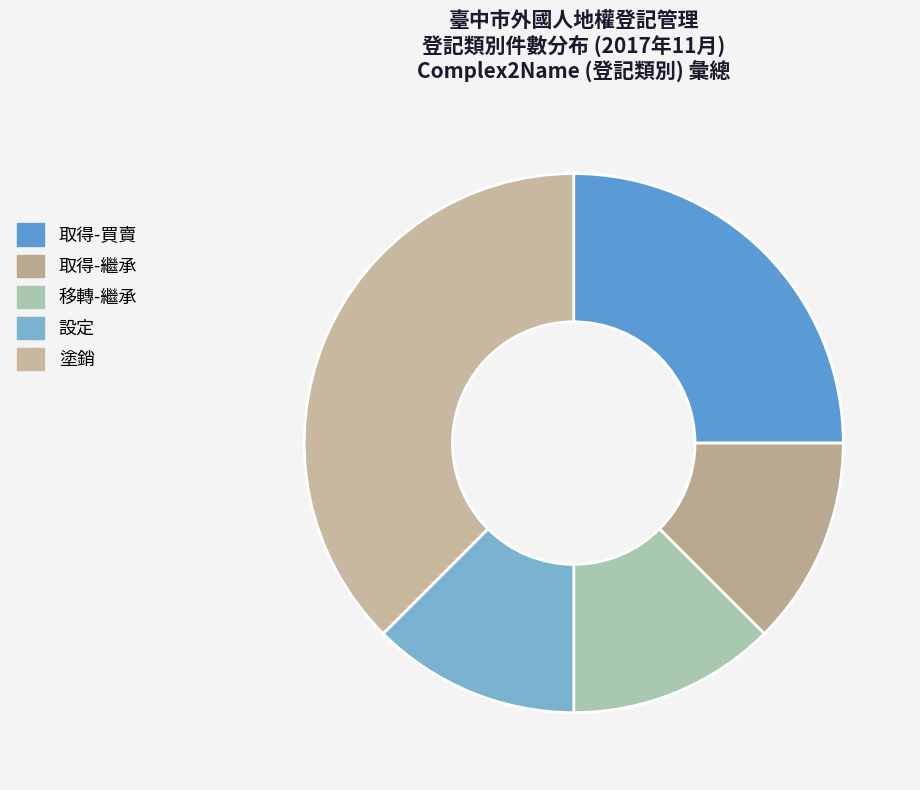

Which category has the biggest portion of the pie?

塗銷